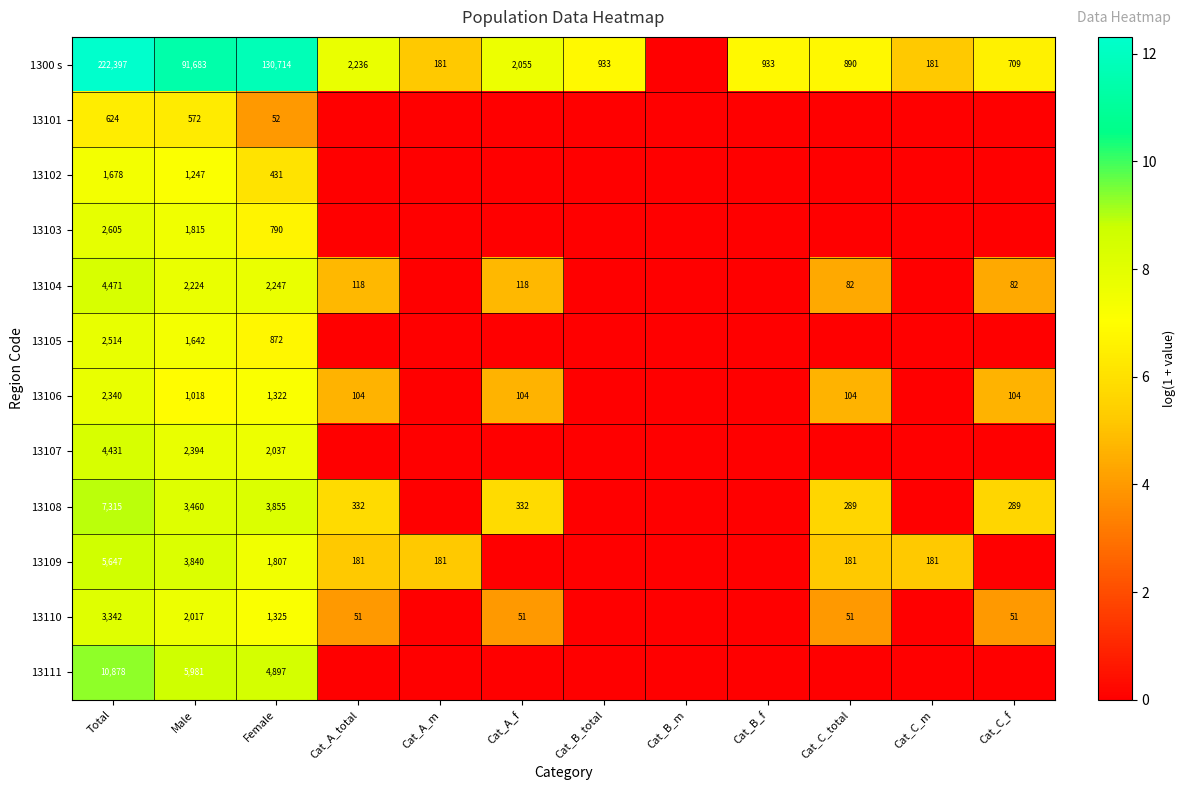

What is the difference between the highest and lowest values at Total?

221773